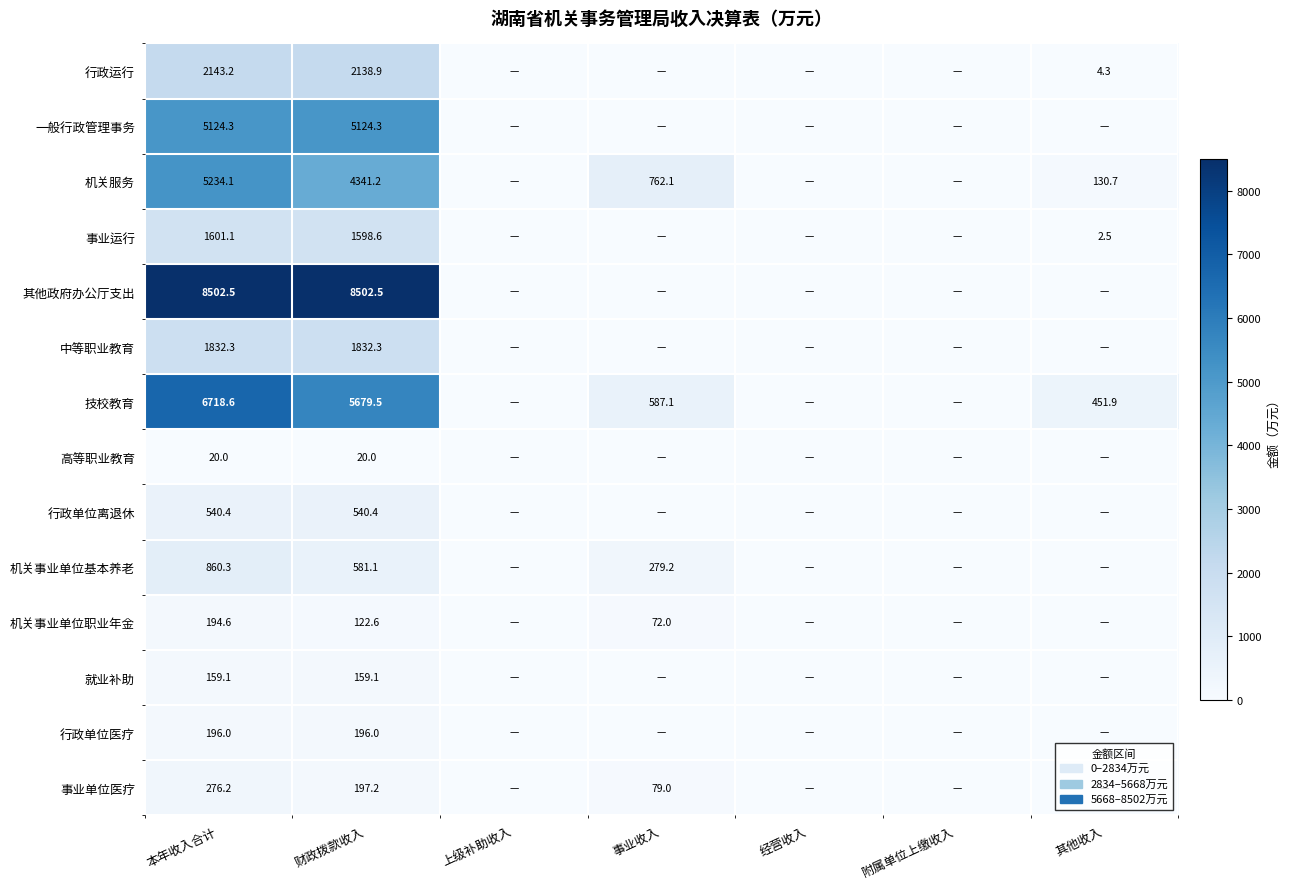

Is the value of 机关事业单位职业年金 at 本年收入合计 greater than the value of 行政运行 at 财政拨款收入?

No